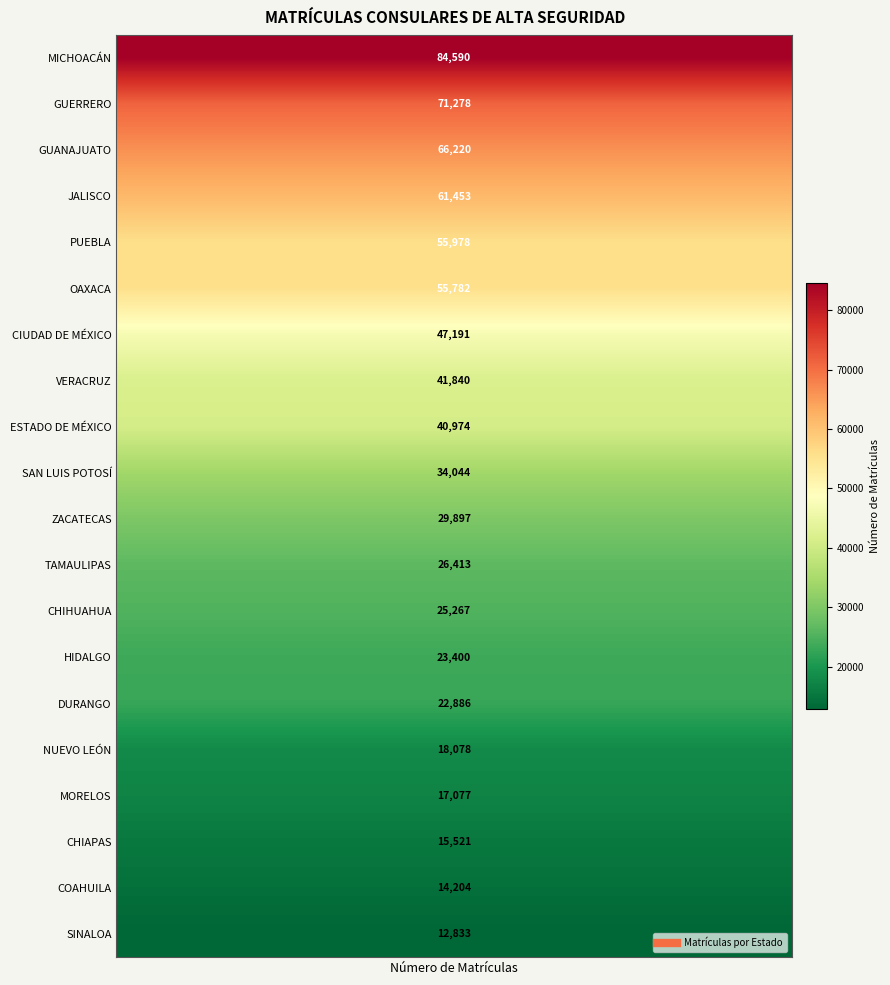

What is the ratio of the value at 17 to the value at 5?

0.3